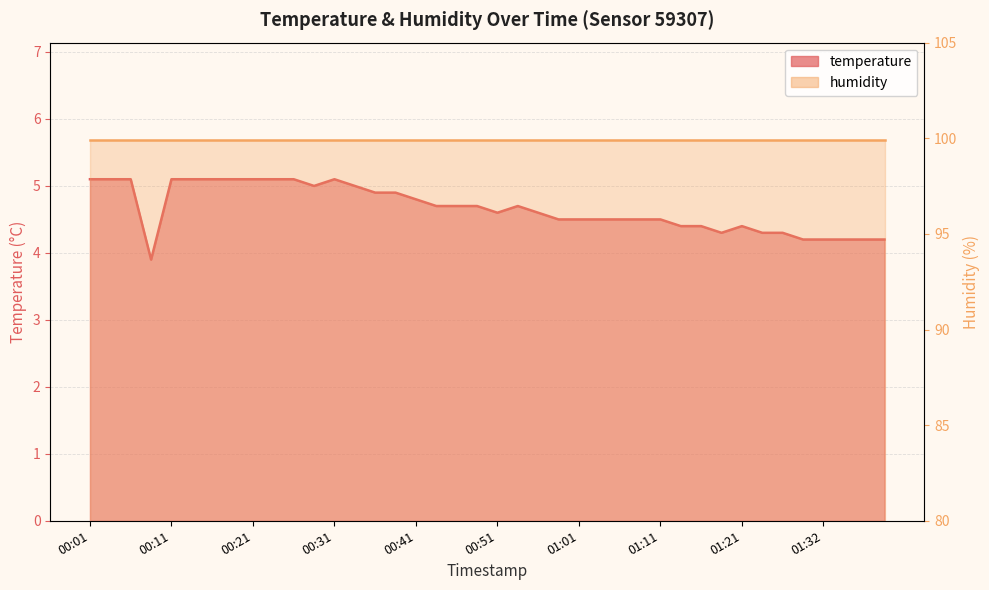

What value does the data have at 01:19?

4.3